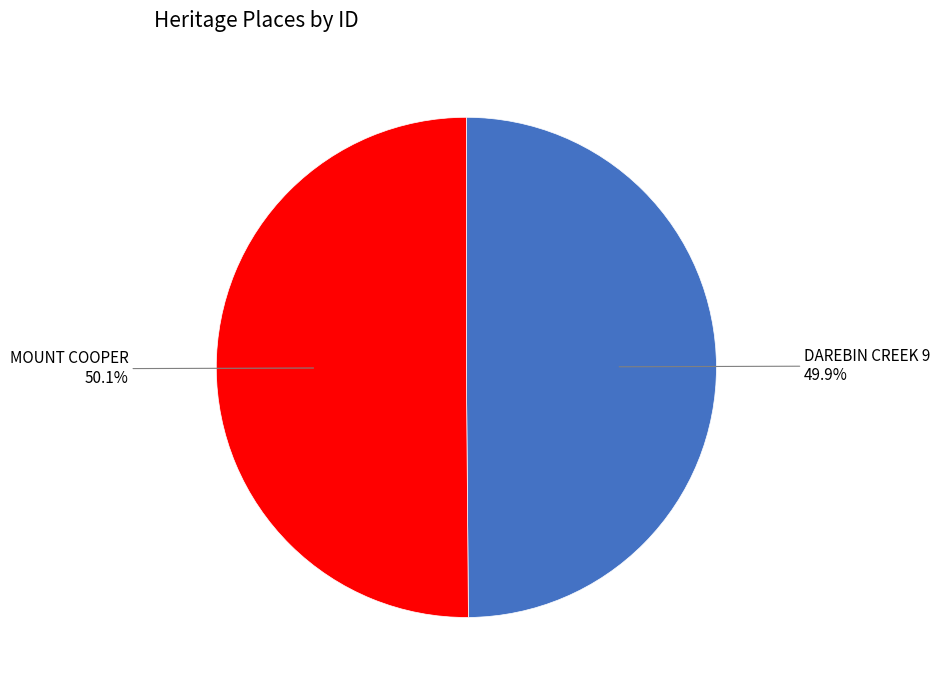

Does any single category account for the majority?

Yes